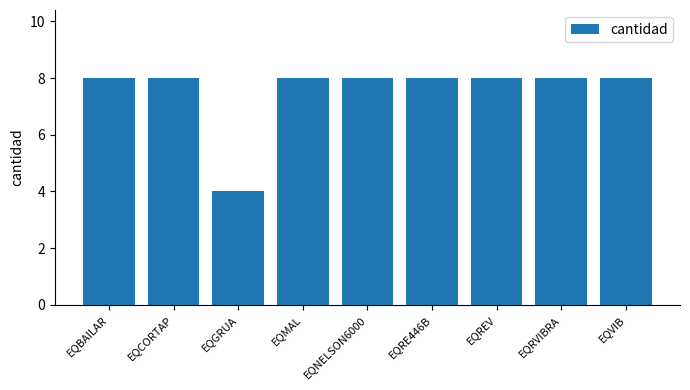

What is the label of the 1st bar from the right?

EQVIB